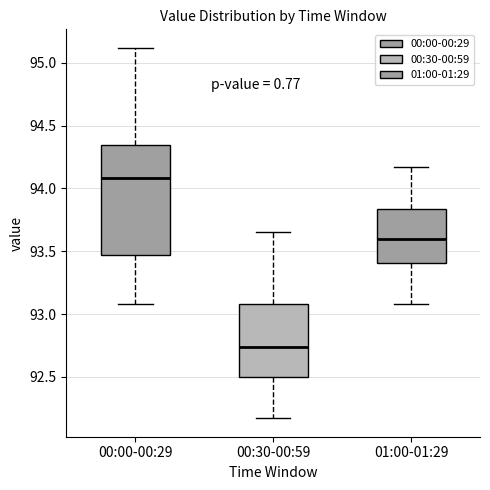

Which box is the tallest, from its lower edge to its upper edge?

00:00-00:29